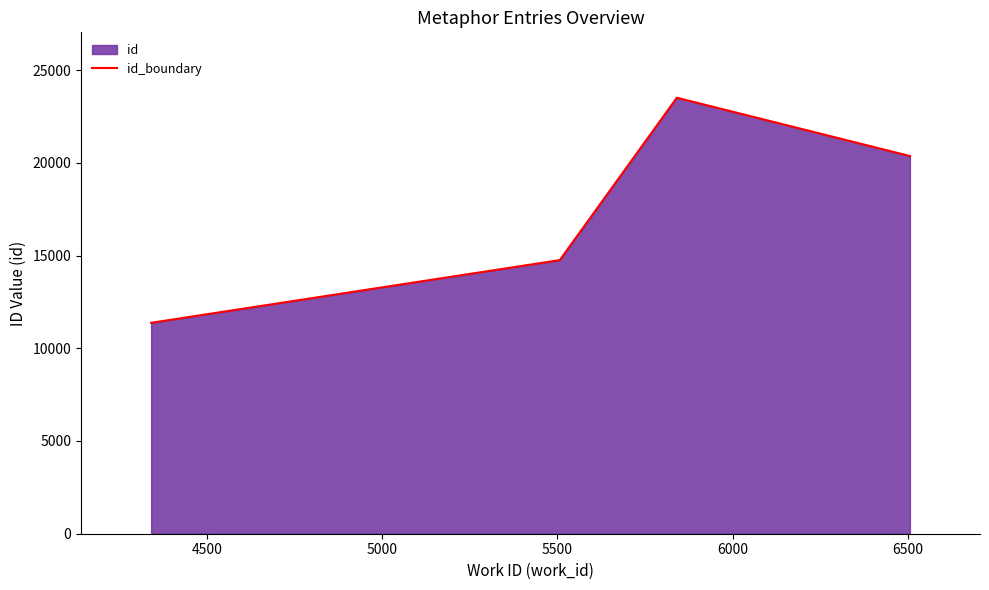

What is the difference between the maximum and minimum values?

12137